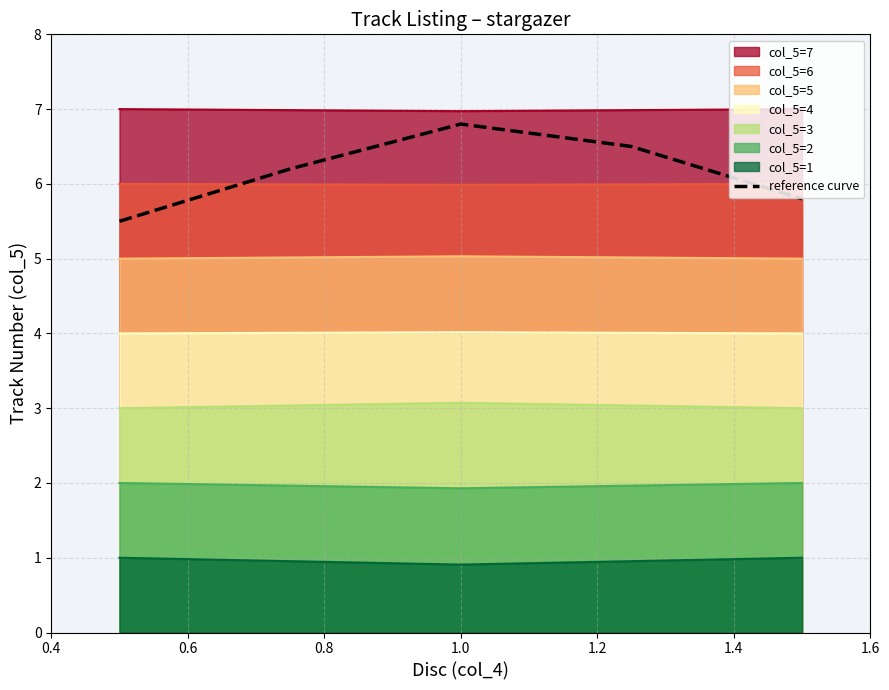

What is the change in value from 0.4 to 1.2?

+0.3